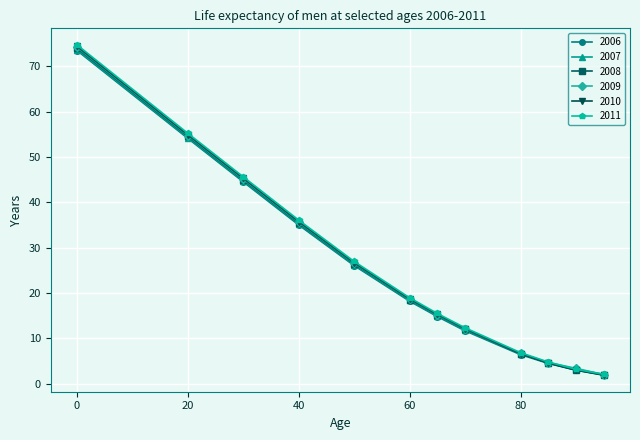

Which series ends up on top after the final intersection of 2011 and 2009?

2011